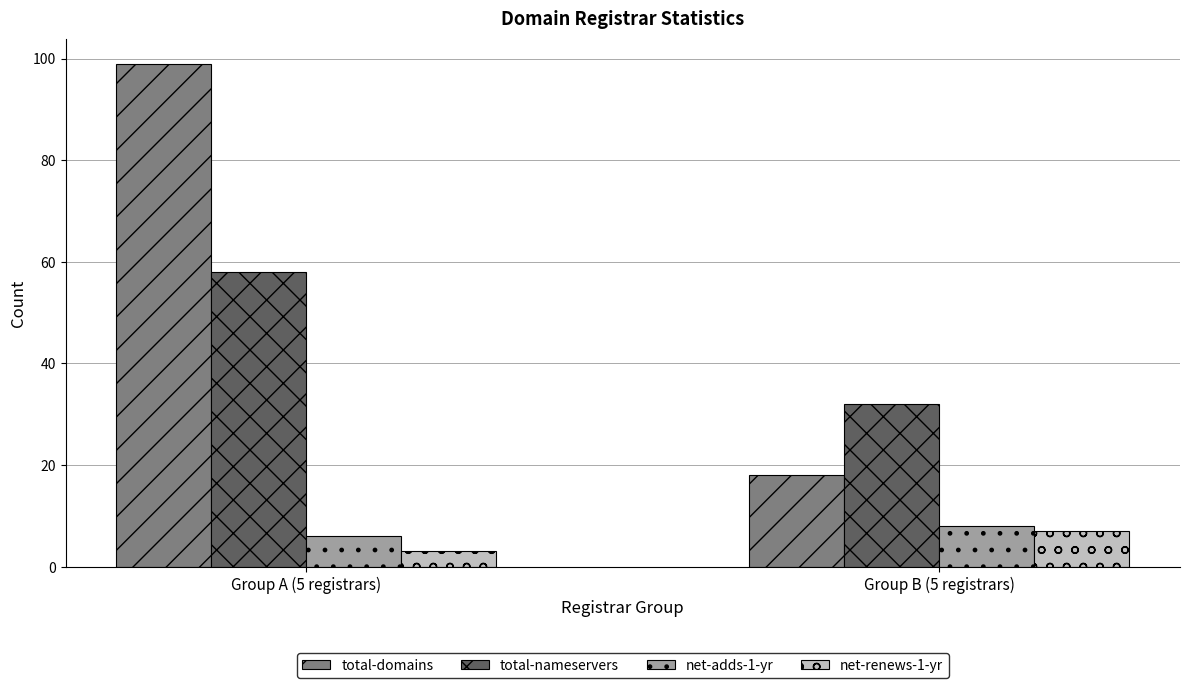

What is the value of the total-domains bar at the 1st from the left?

99